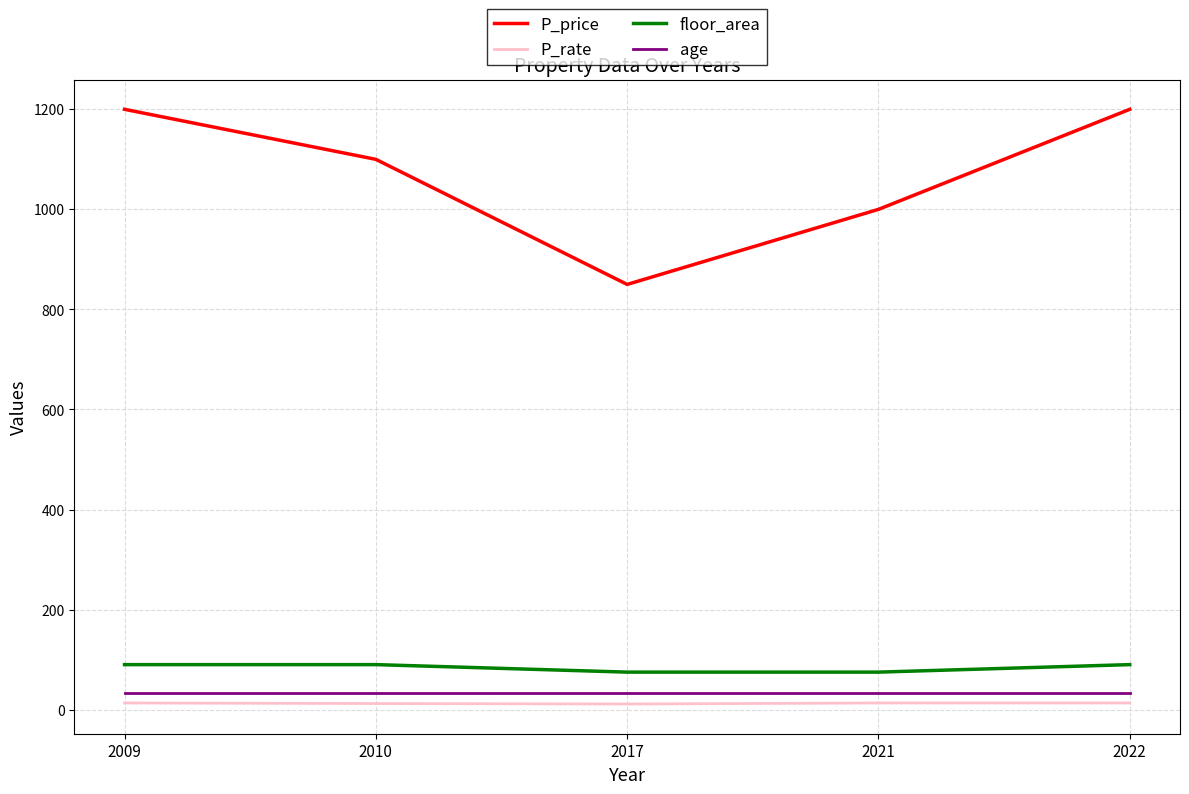

What is the greatest value displayed?

1200.0